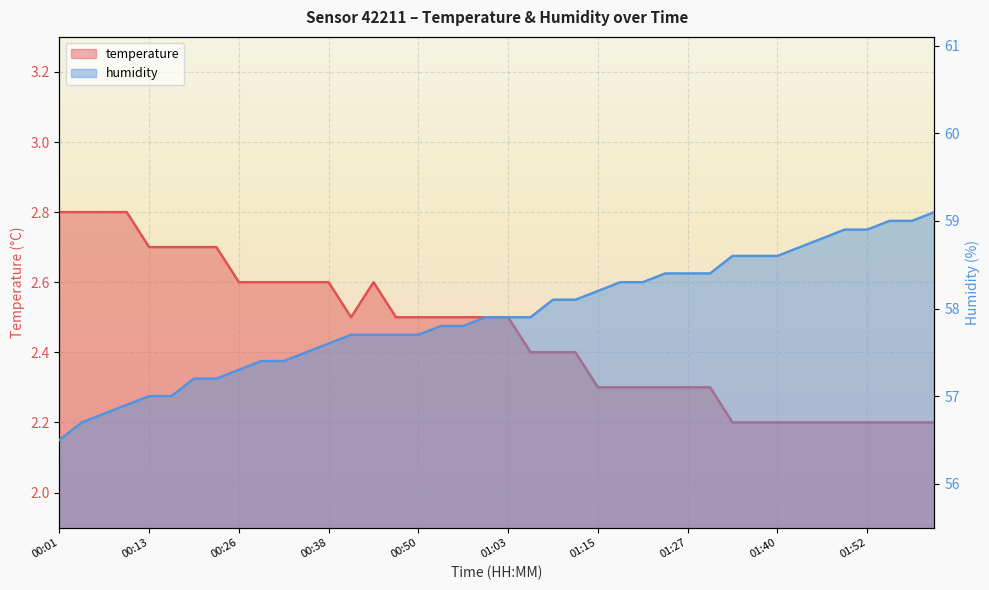

Which series has the widest spread of values?

humidity